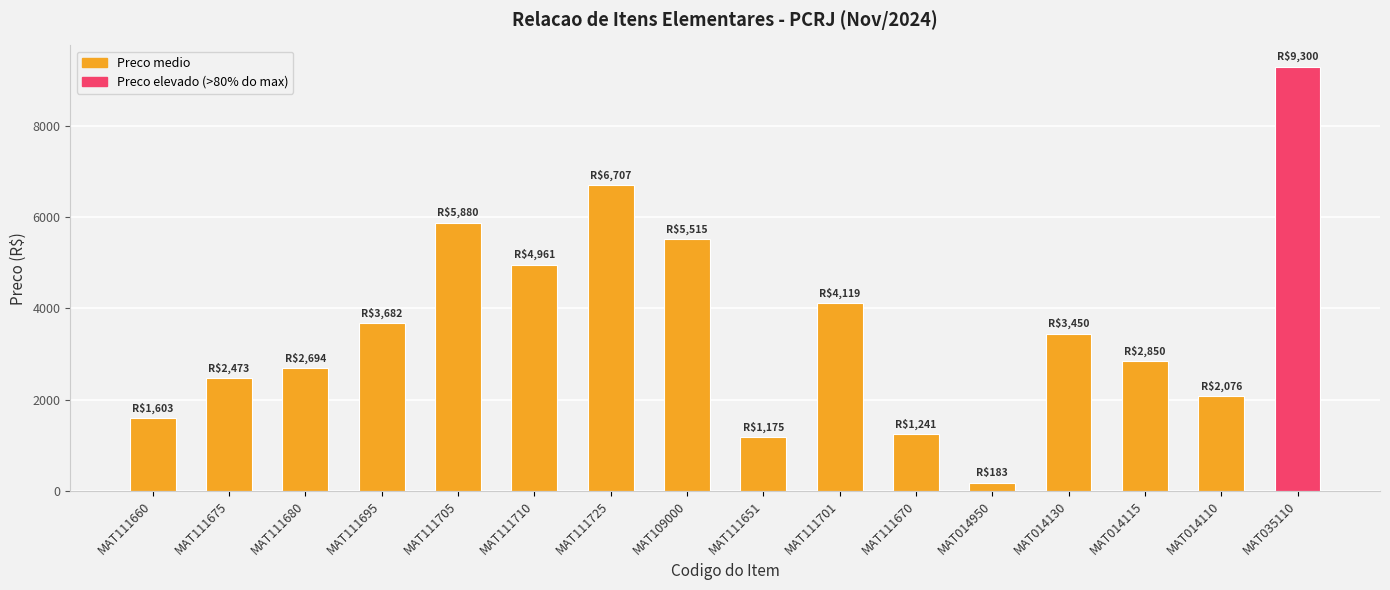

Are the bars grouped side by side (vs. stacked)?

No